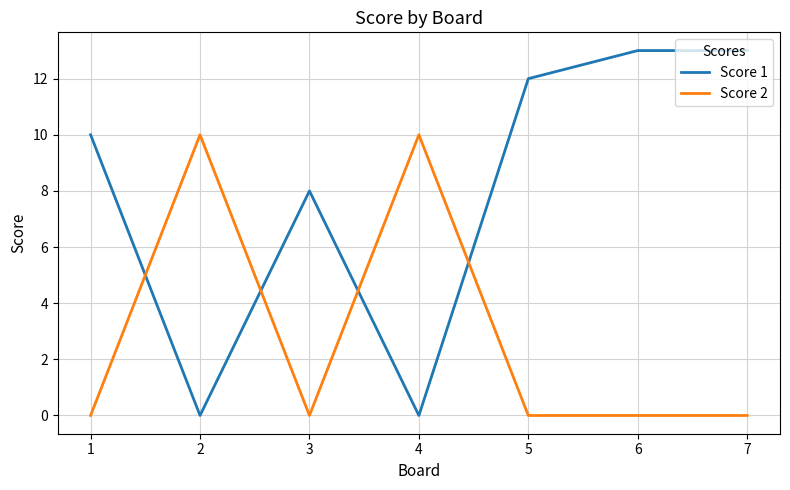

Which series has the widest spread of values?

Score 1